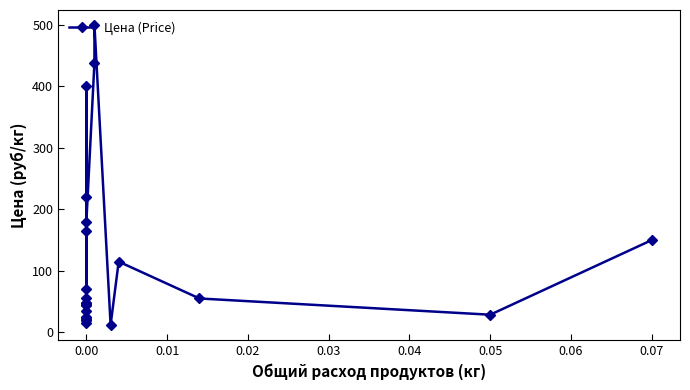

True or false: the data shows 103.1 at 0.00.

False